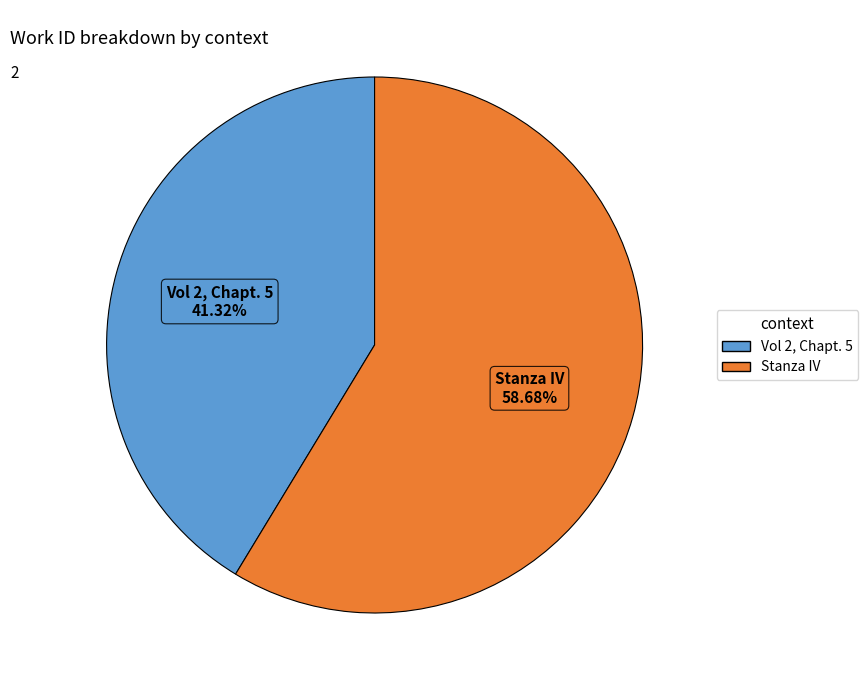

The Vol 2, Chapt. 5 slice represents 41% of the pie. True or false?

True